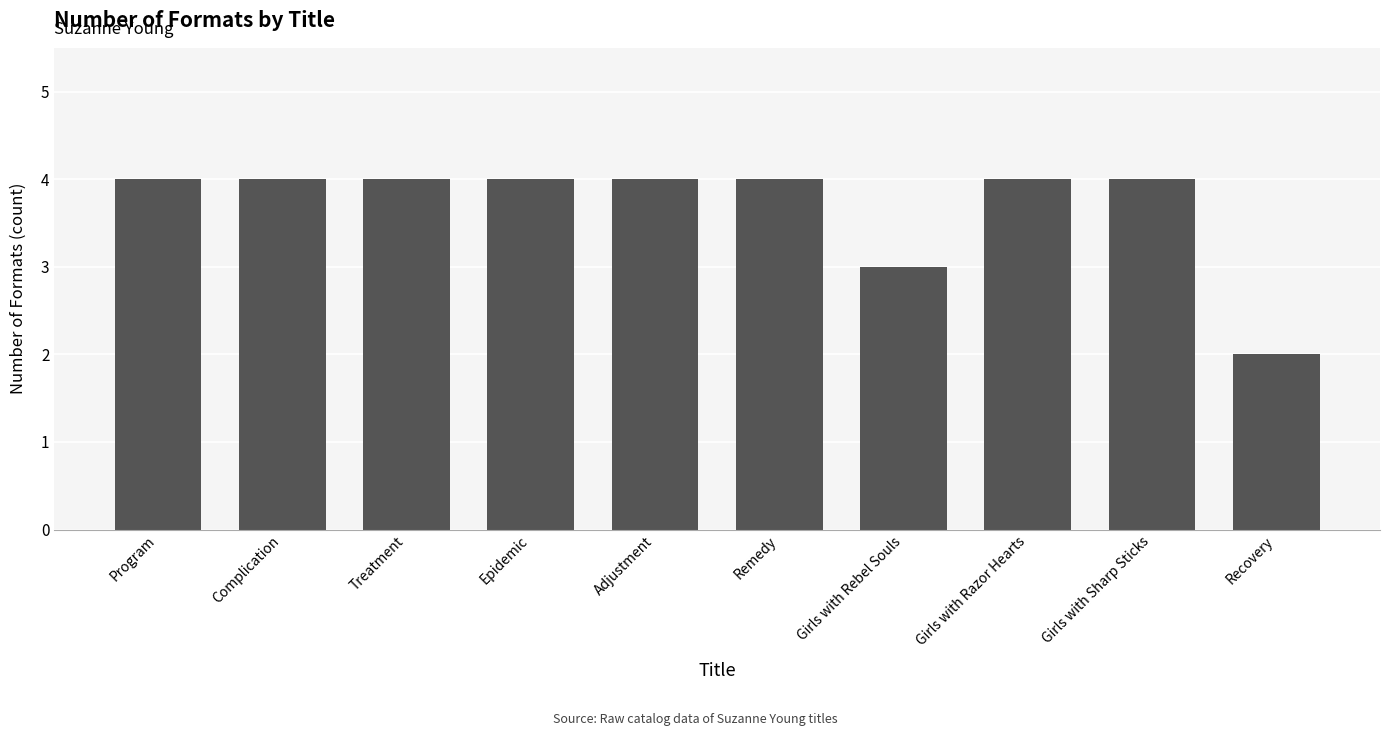

The value at Girls with Rebel Souls is 3. True or false?

True